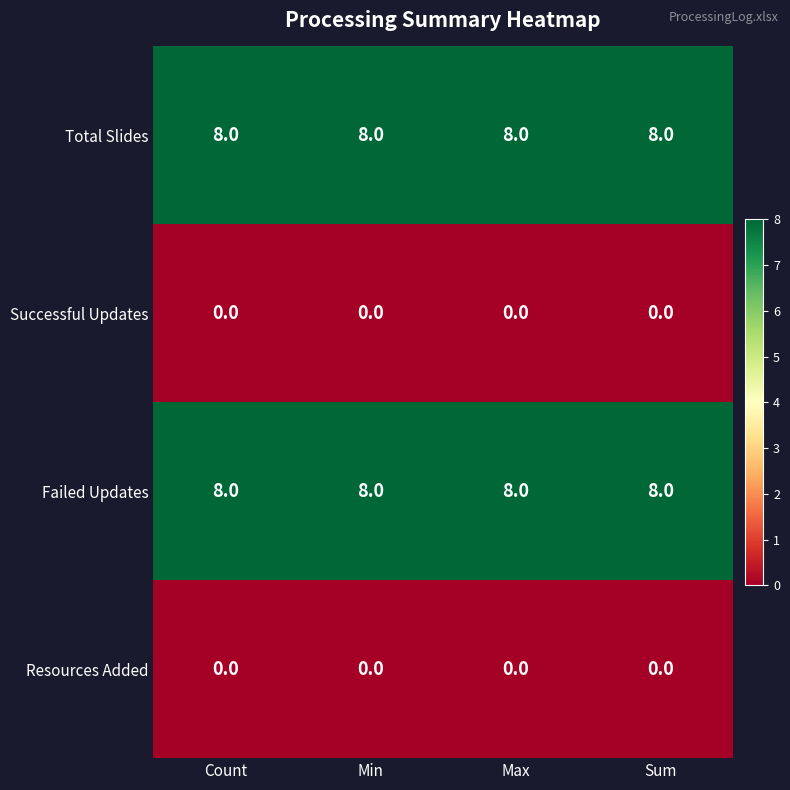

What is the maximum value shown in the chart?

8